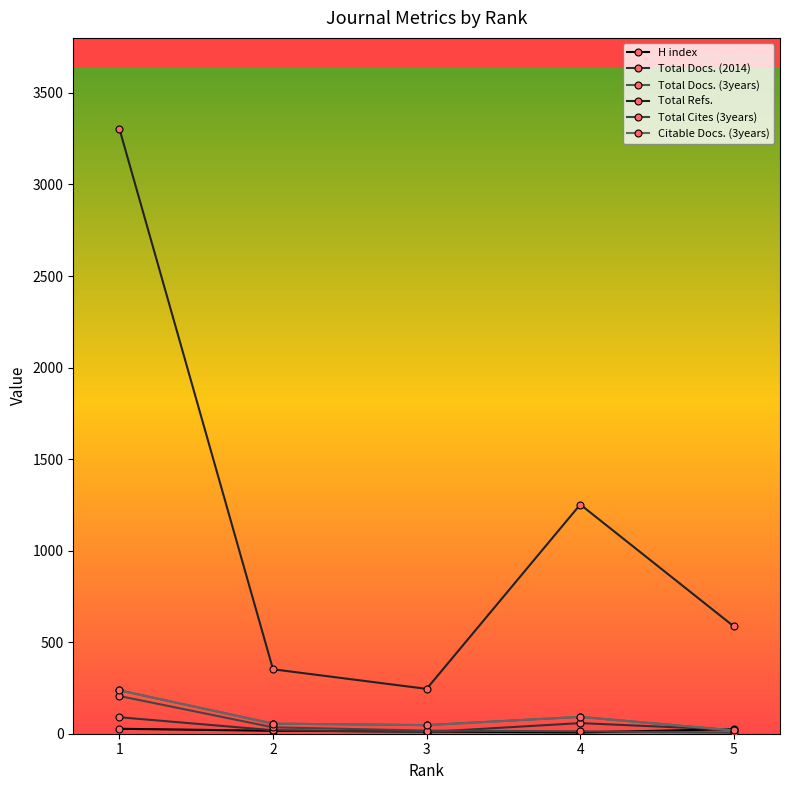

Does the chart have visible grid lines?

No